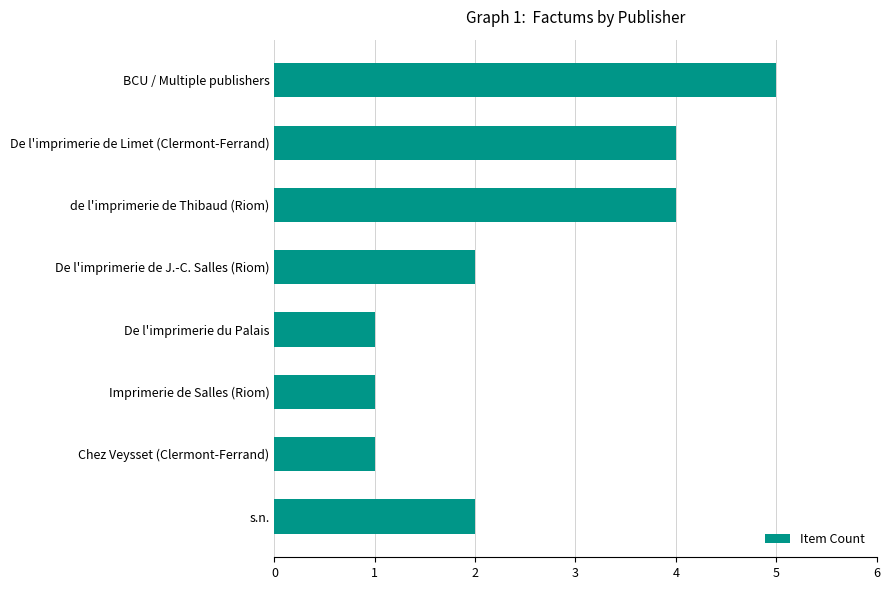

What is the change in value from De l'imprimerie de Limet (Clermont-Ferrand) to BCU / Multiple publishers?

+1